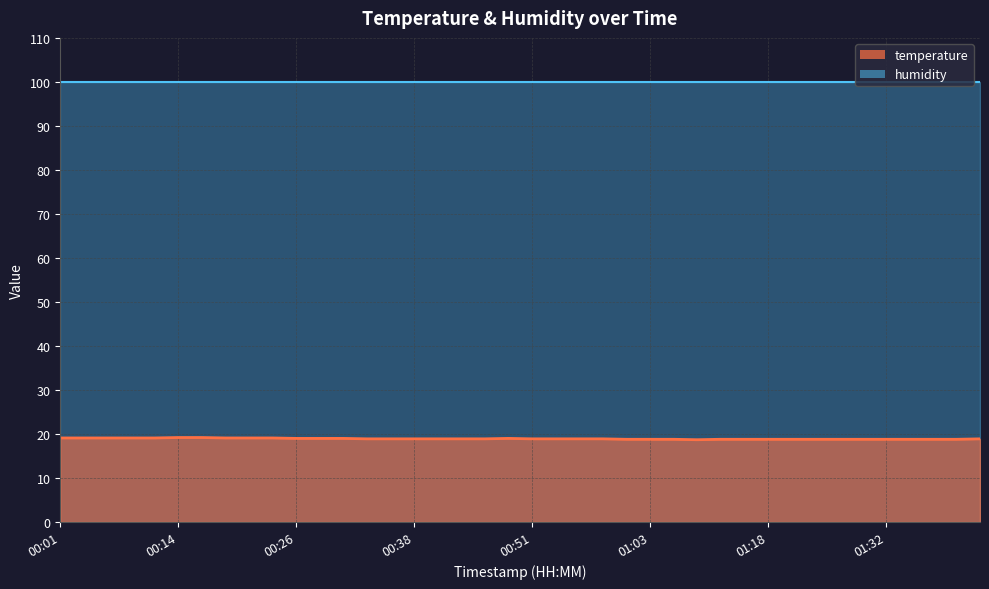

Which series has the largest total across all categories?

humidity